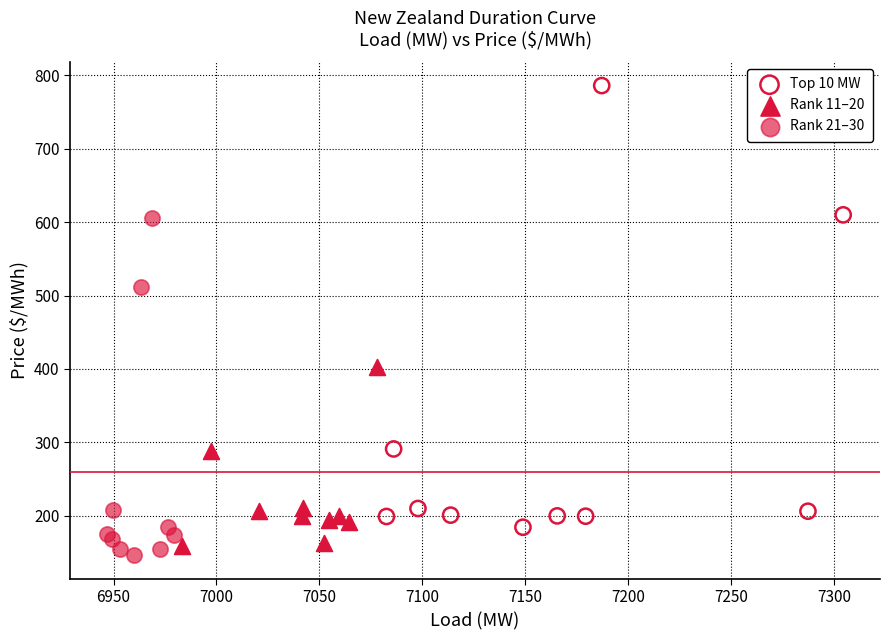

Which series has the widest spread of Y values?

Top 10 MW